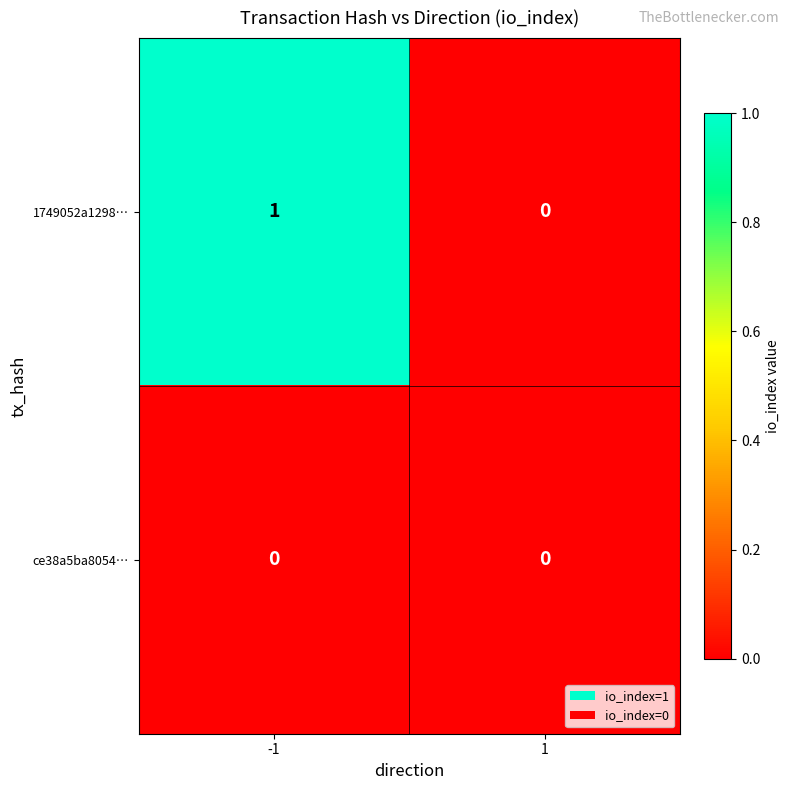

Reading left to right, what are all the values shown in this chart?

1749052a1298…: -1=1	1=0
ce38a5ba8054…: -1=0	1=0